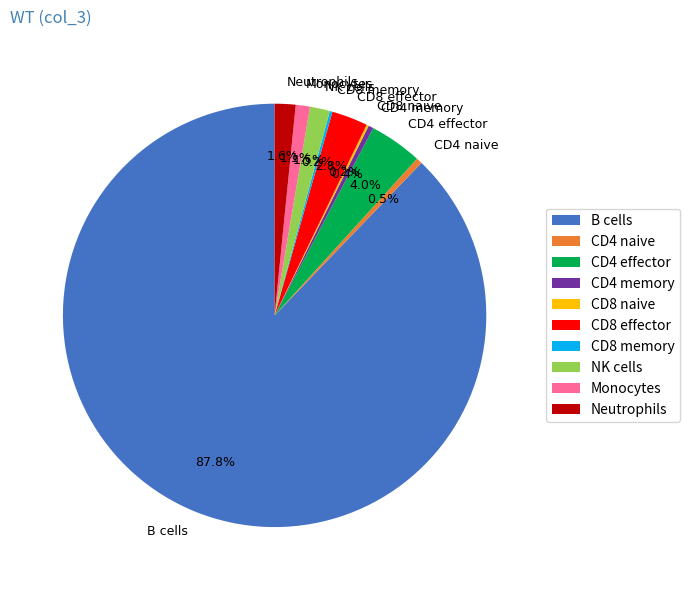

What percentage is the Monocytes slice, to the nearest percent?

1%